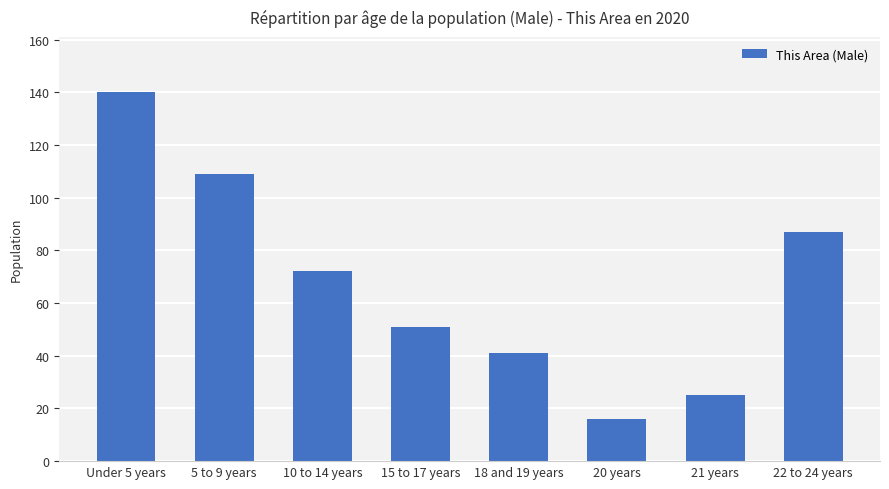

Reading right to left, extract all data points from this chart.

22 to 24 years=87	21 years=25	20 years=16	18 and 19 years=41	15 to 17 years=51	10 to 14 years=72	5 to 9 years=109	Under 5 years=140